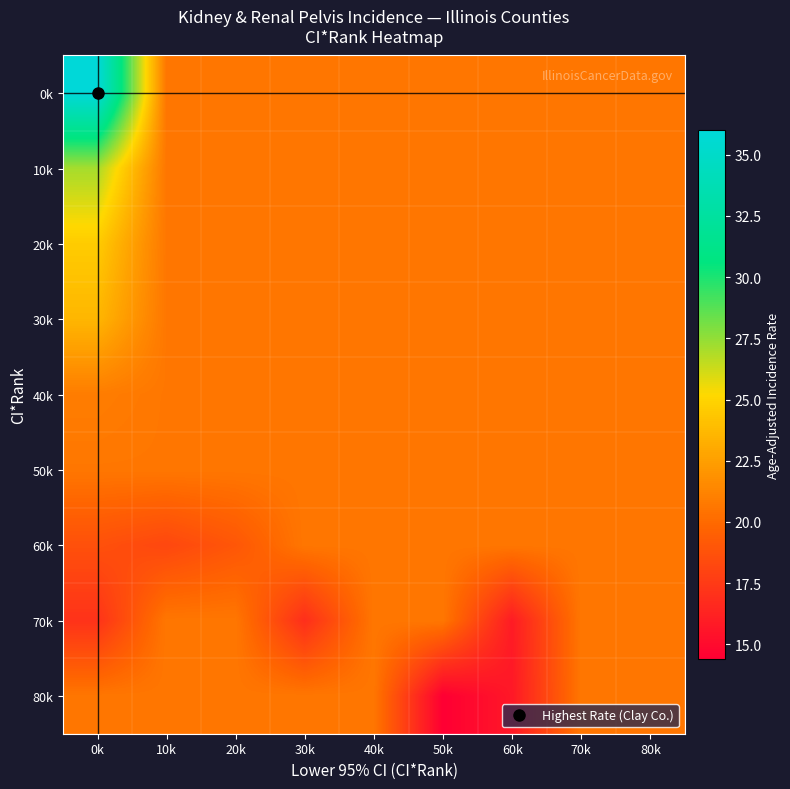

Reading left to right, what are all the values shown in this chart?

0k: 0k=36.0	10k=20.6	20k=20.6	30k=20.6	40k=20.6	50k=20.6	60k=20.6	70k=20.6	80k=20.6
10k: 0k=27.1	10k=20.6	20k=20.6	30k=20.6	40k=20.6	50k=20.6	60k=20.6	70k=20.6	80k=20.6
20k: 0k=24.6	10k=20.6	20k=20.6	30k=20.6	40k=20.6	50k=20.6	60k=20.6	70k=20.6	80k=20.6
30k: 0k=23.6	10k=20.6	20k=20.6	30k=20.6	40k=20.6	50k=20.6	60k=20.6	70k=20.6	80k=20.6
40k: 0k=20.9	10k=20.6	20k=20.6	30k=20.6	40k=20.6	50k=20.6	60k=20.6	70k=20.6	80k=20.6
50k: 0k=20.6	10k=20.6	20k=20.6	30k=20.6	40k=20.6	50k=20.6	60k=20.6	70k=20.6	80k=20.6
60k: 0k=18.7	10k=18.2	20k=19.0	30k=20.6	40k=20.6	50k=20.6	60k=20.6	70k=20.6	80k=20.6
70k: 0k=17.1	10k=20.6	20k=20.6	30k=16.9	40k=20.6	50k=20.6	60k=15.9	70k=20.6	80k=20.6
80k: 0k=20.6	10k=20.6	20k=20.6	30k=20.6	40k=20.6	50k=14.4	60k=15.7	70k=20.6	80k=20.6